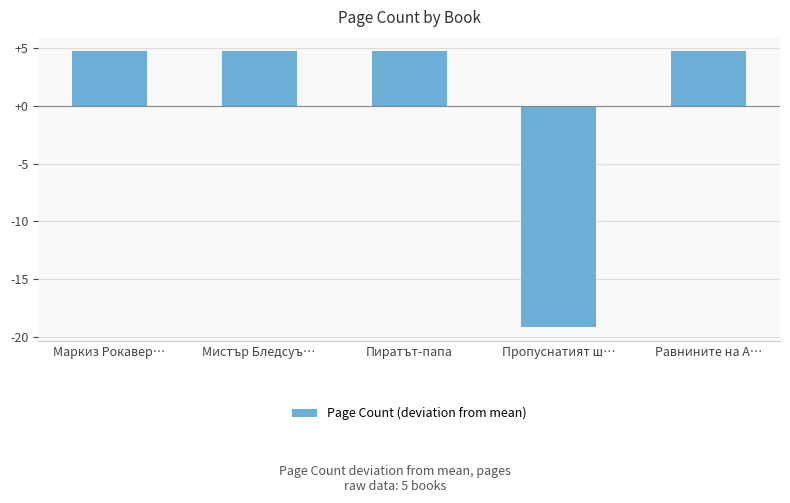

What is the value of the 3rd bar from the left?

4.8